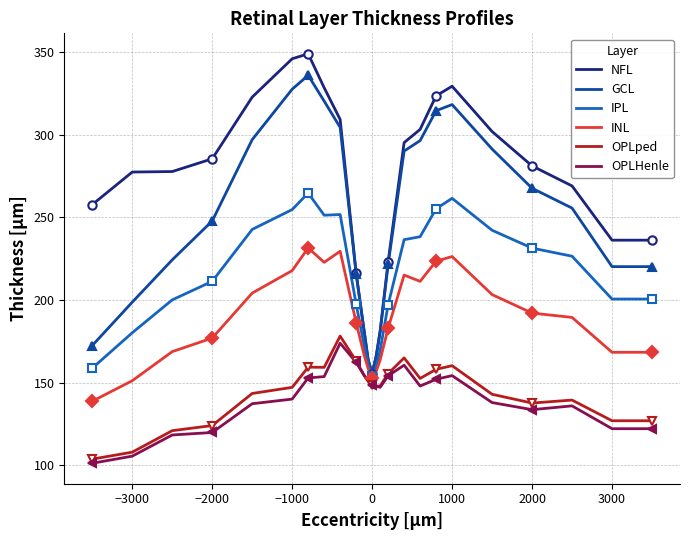

How many categories are shown in the chart?

25